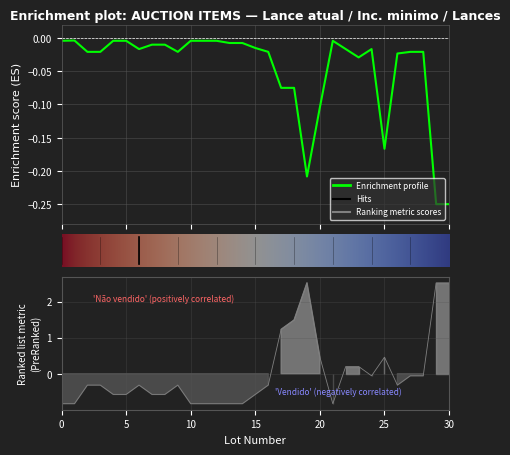

The Inc. minimo series shows -0.8 at 14. True or false?

True